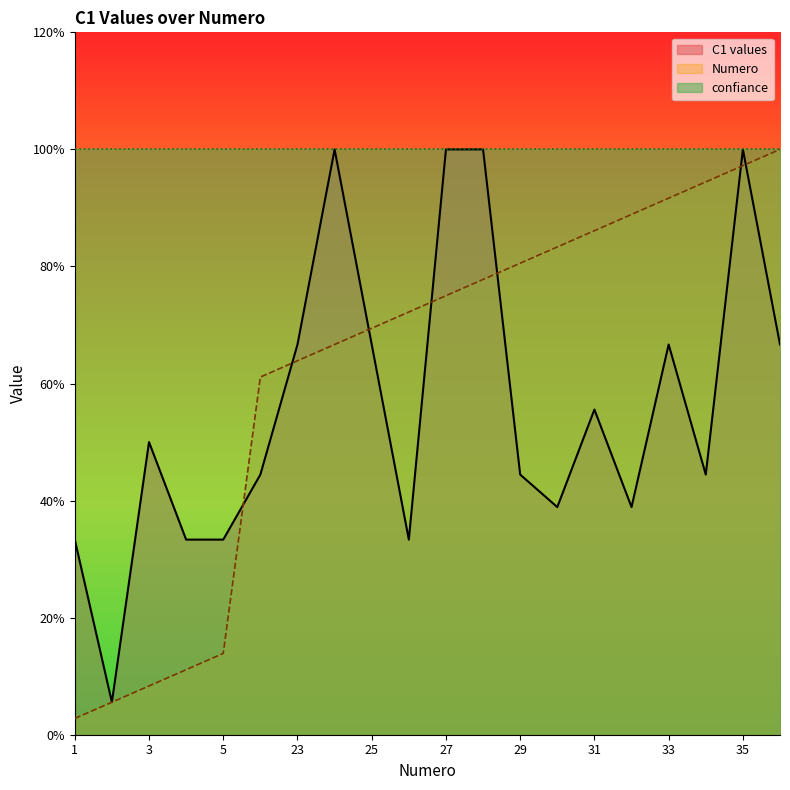

At which category does C1 values reach its first local peak?

3